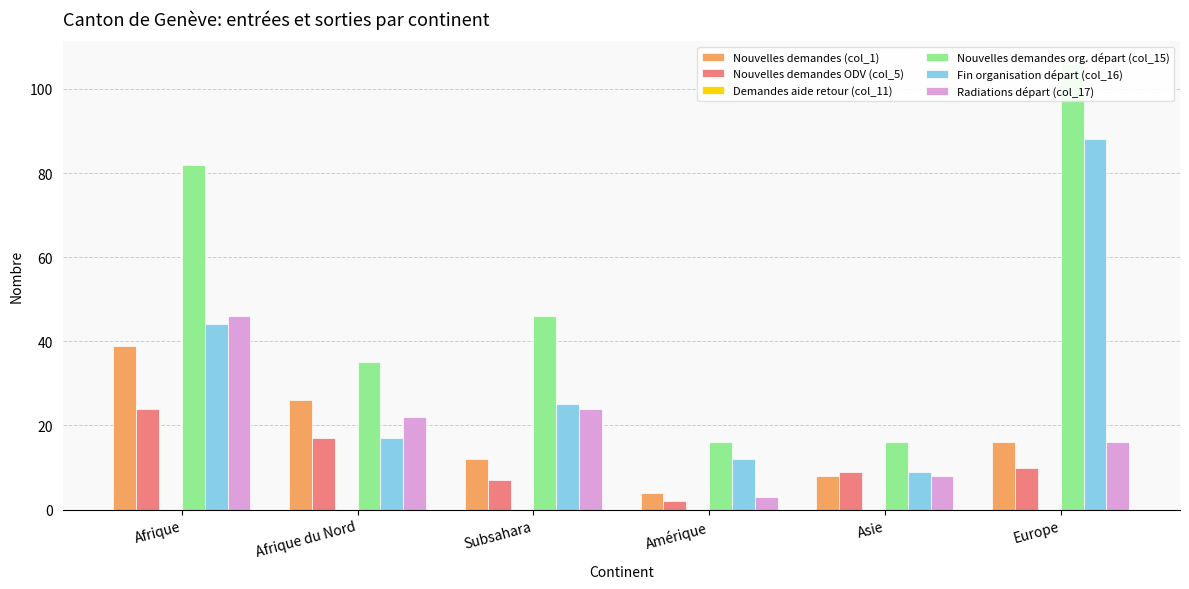

Which series changed the most between Afrique du Nord and Asie?

Nouvelles demandes org. départ (col_15)